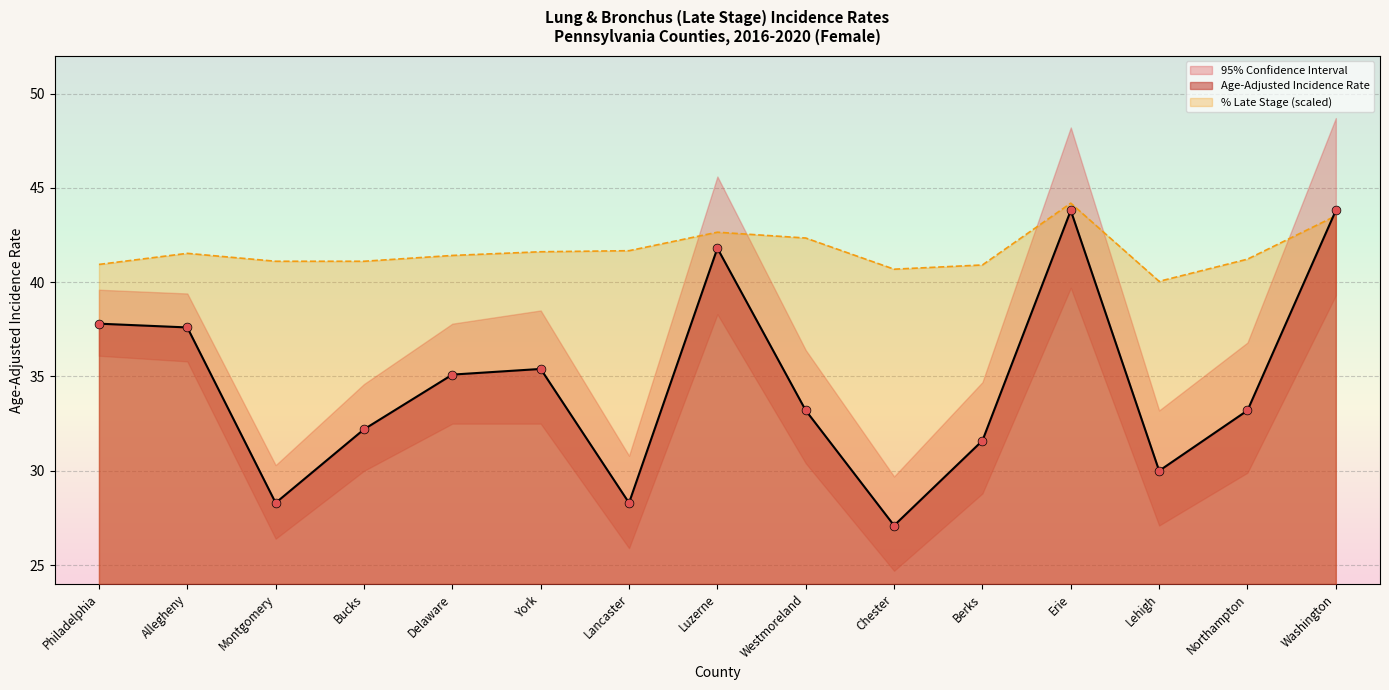

What is the highest value of the Age-Adjusted Incidence Rate series?

43.8